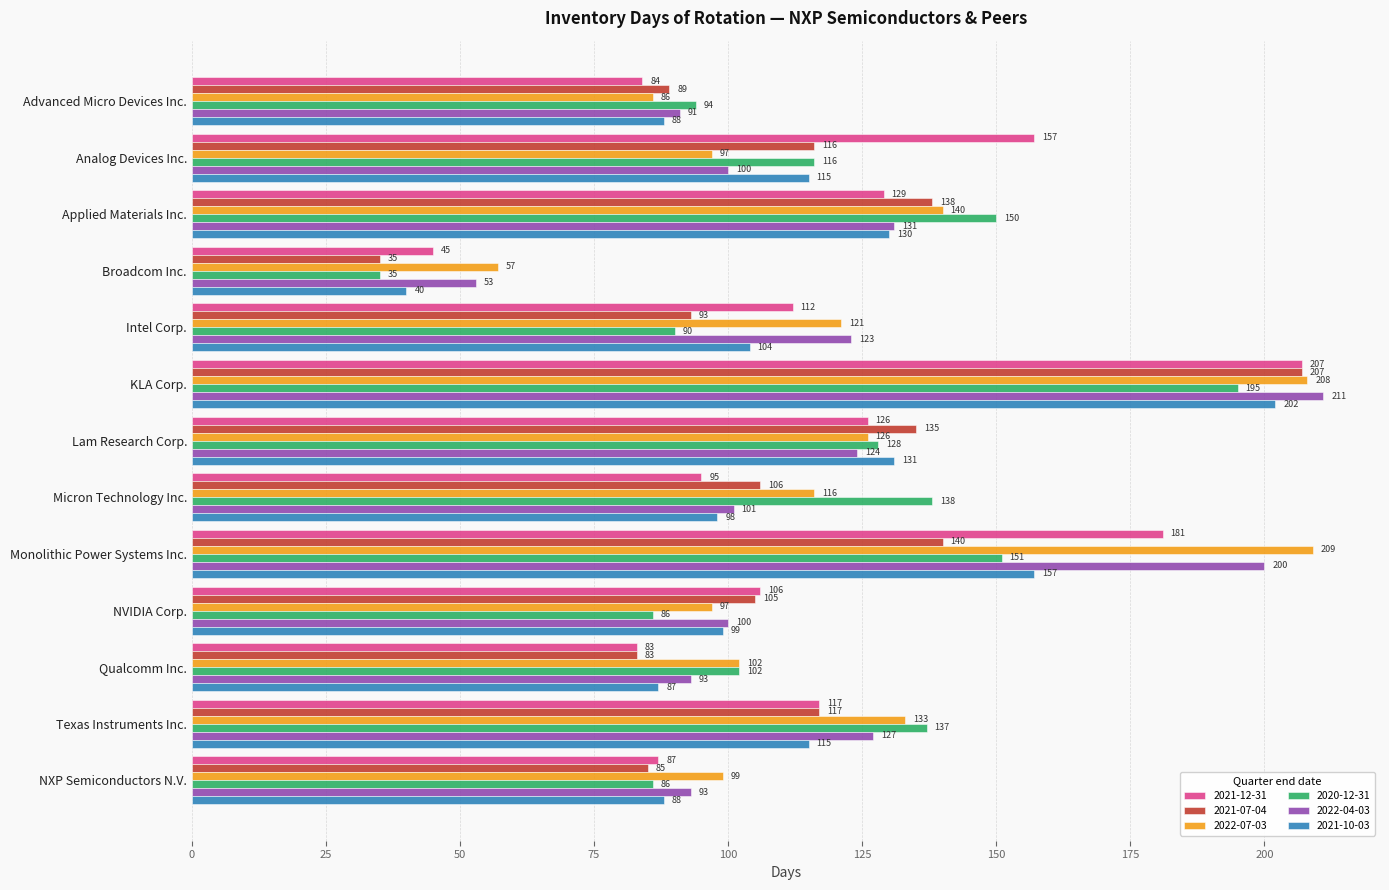

At which label is 2022-04-03 closest to 132?

Applied Materials Inc.